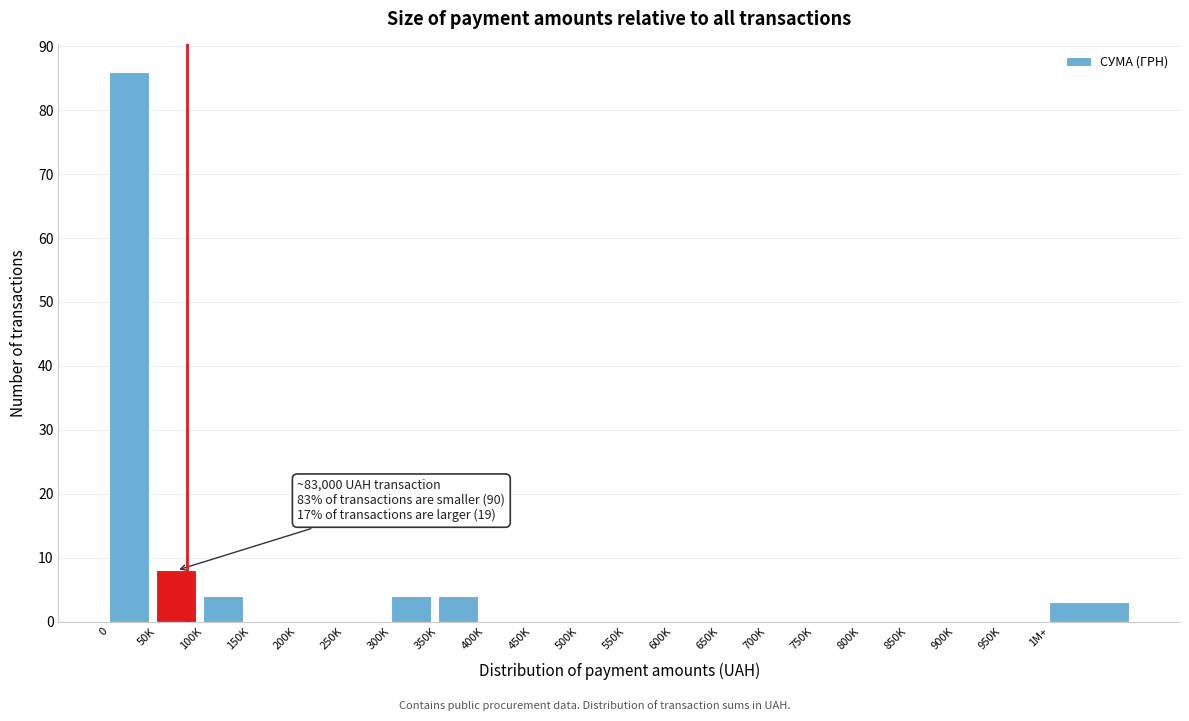

Reading left to right, what are all the values shown in this chart?

0=86	50K=8	100K=4	150K=0	200K=0	250K=0	300K=4	350K=4	400K=0	450K=0	500K=0	550K=0	600K=0	650K=0	700K=0	750K=0	800K=0	850K=0	900K=0	950K=0	1M+=3